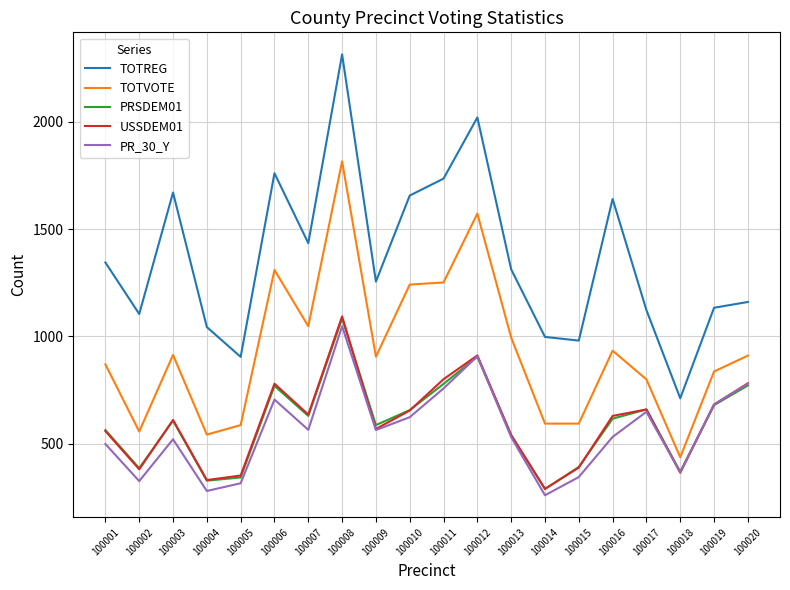

Is the value of PR_30_Y at 100008 greater than the value of USSDEM01 at 100019?

Yes